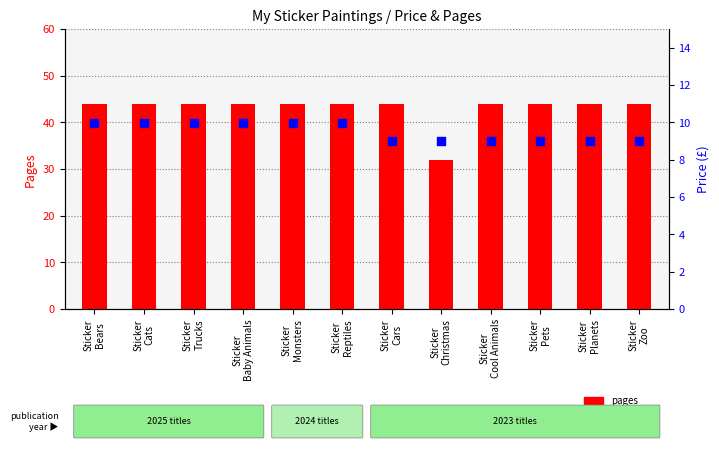

Which series has the largest total across all categories?

pages